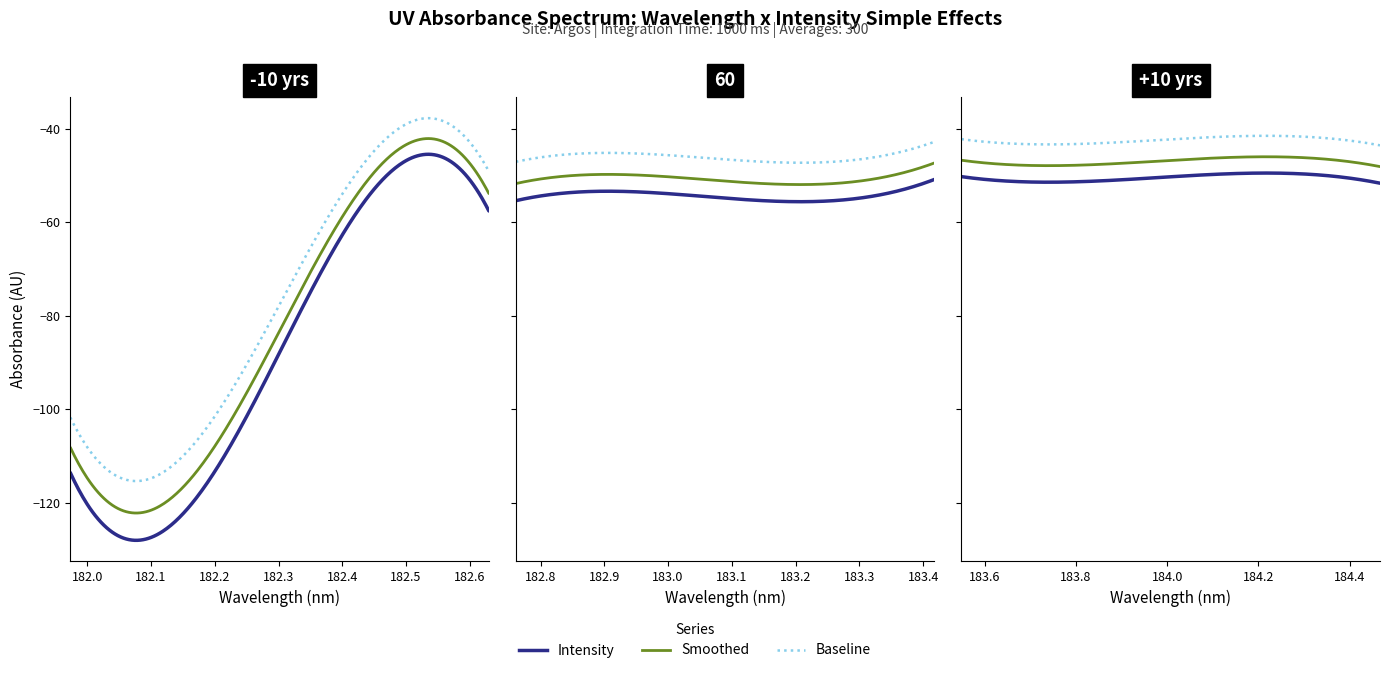

What is the change in value from 0 to 7?

+61.2